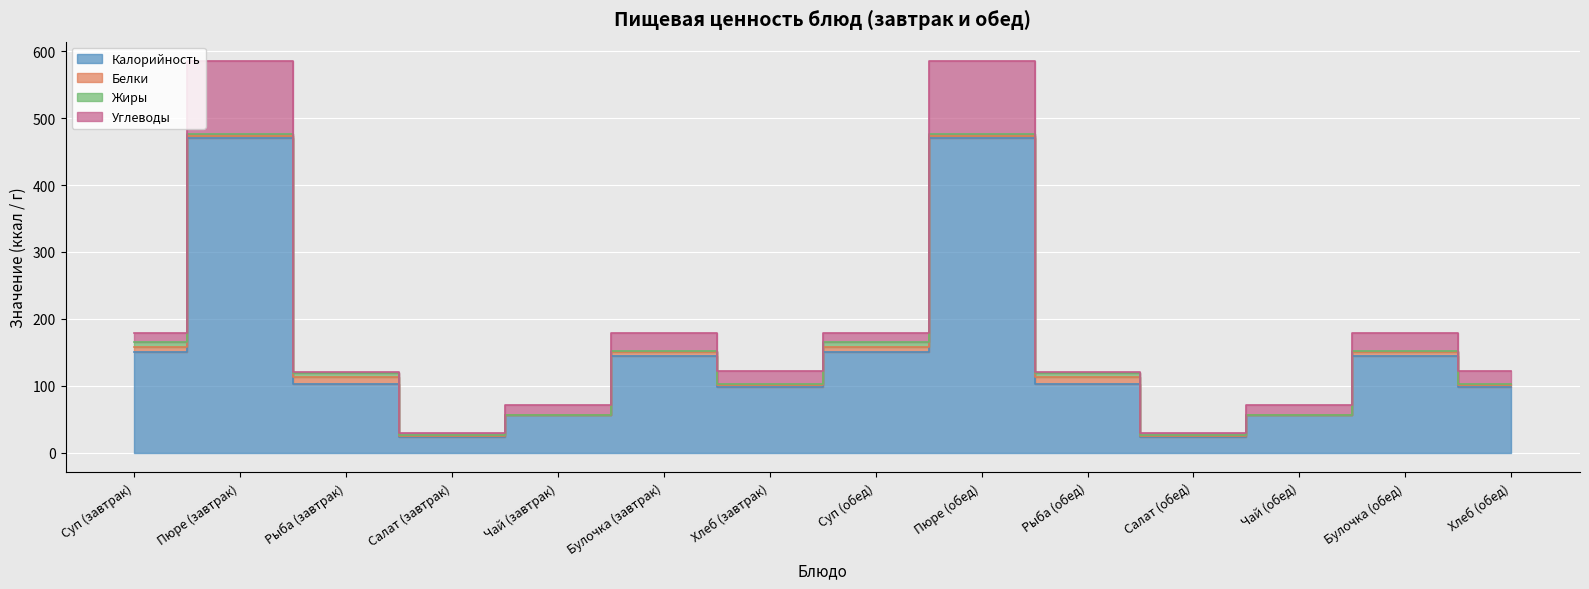

True or false: Белки has more than 2 interior local peaks.

True